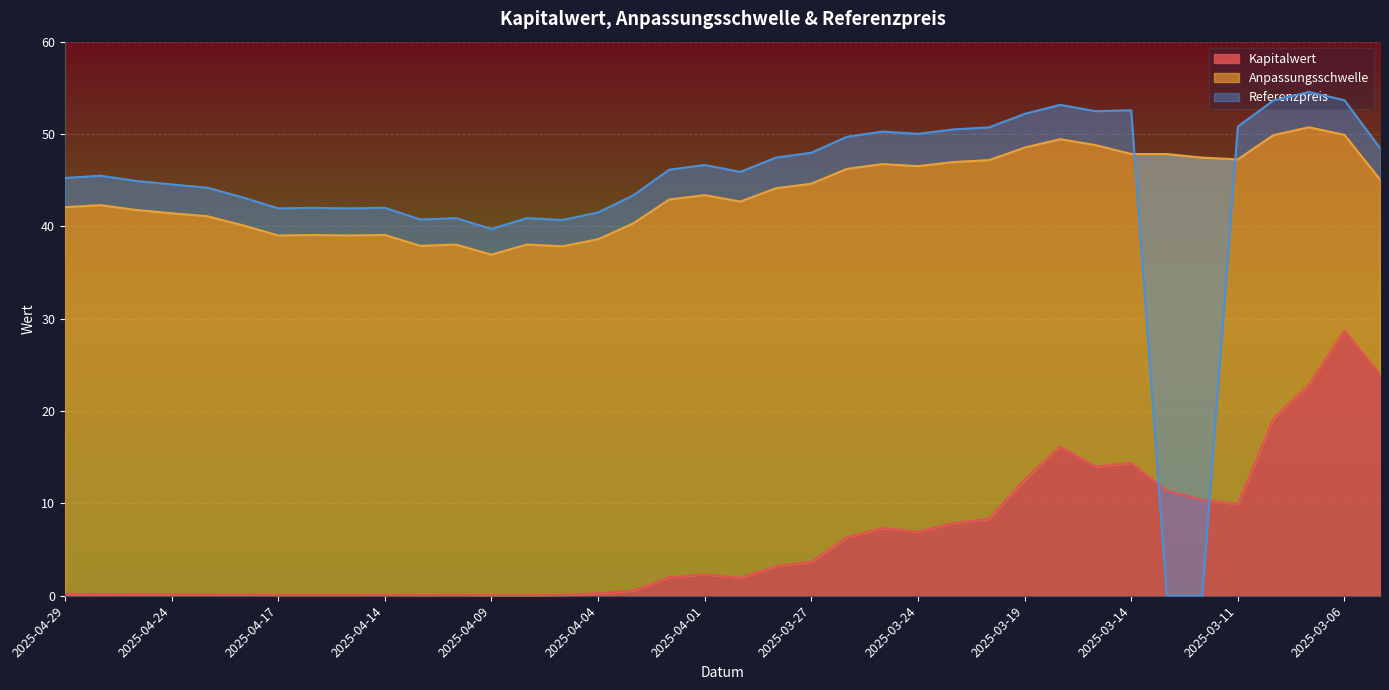

Where is the first local minimum for Anpassungsschwelle?

2025-04-17